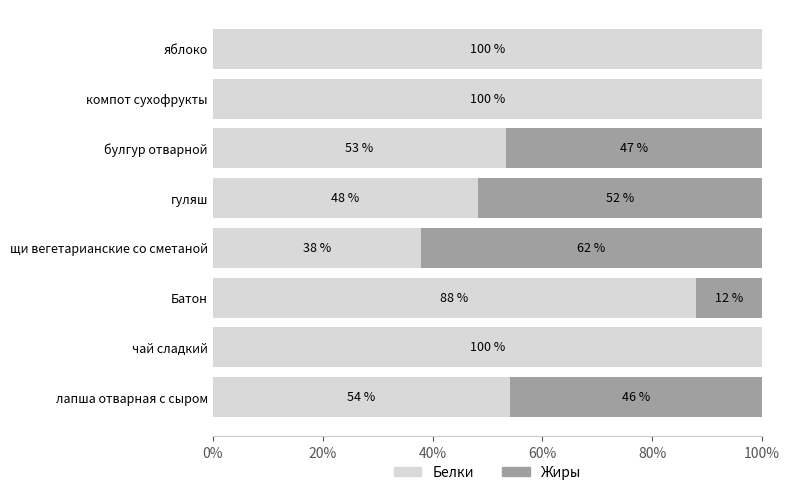

Which series has the widest spread of values?

Жиры